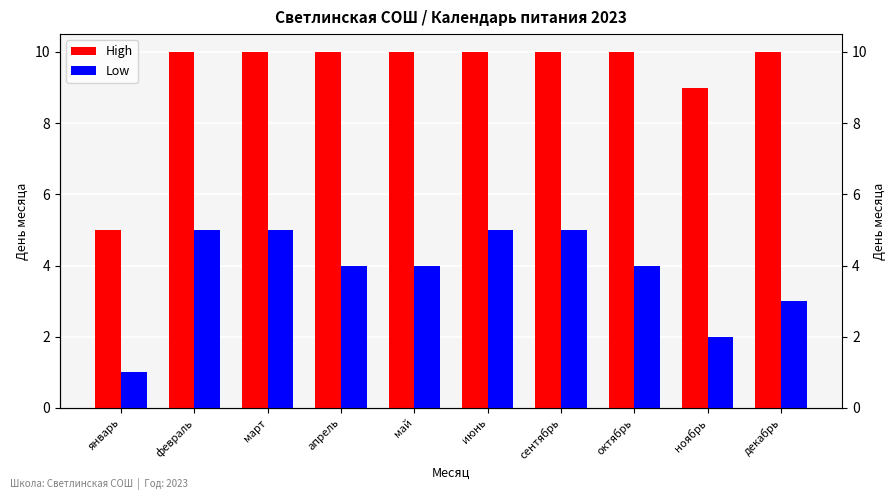

How many bars are there in each group?

2